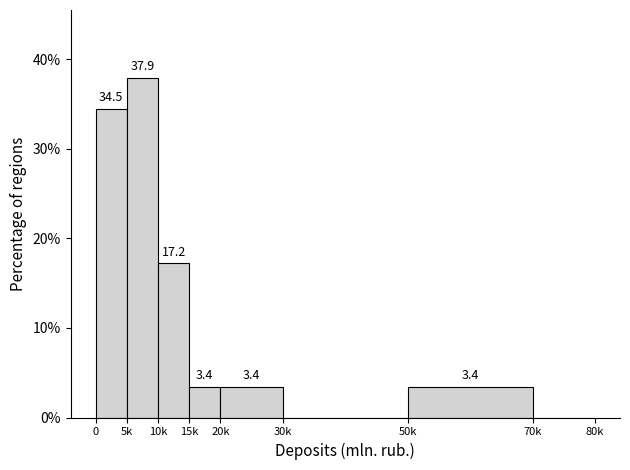

Reading left to right, transcribe all the data shown in this chart.

0=34.5	5k=37.9	10k=17.2	15k=3.4	20k=3.4	30k=0.0	50k=3.4	70k=0.0